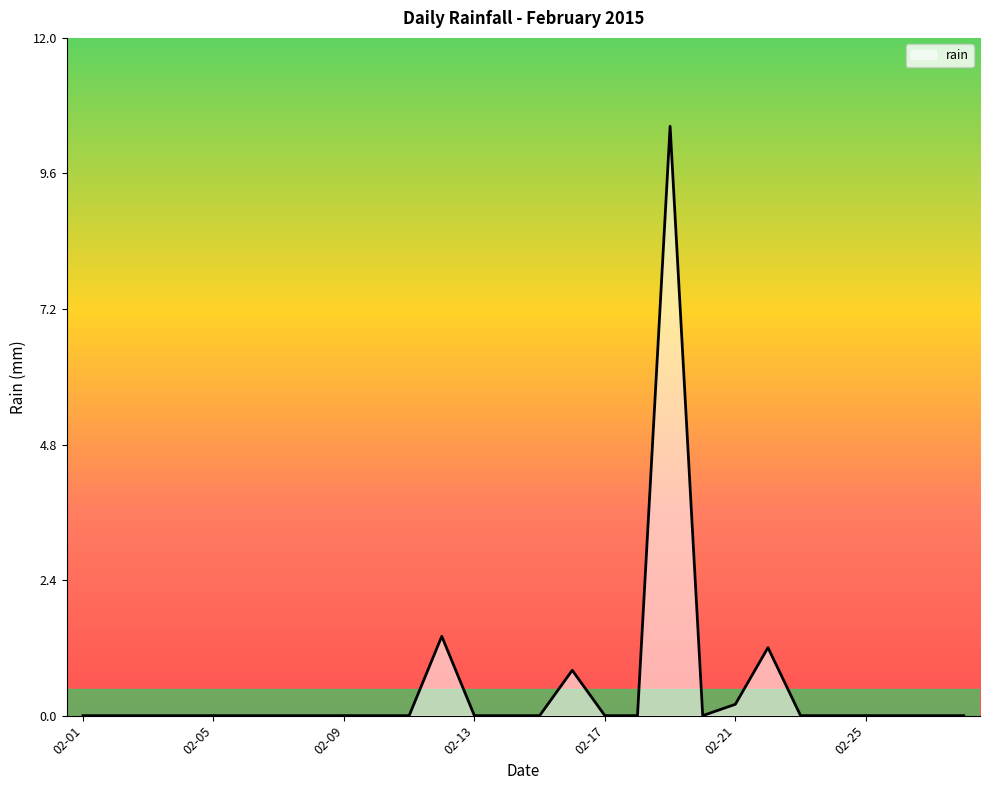

How many lines are shown in the chart?

1